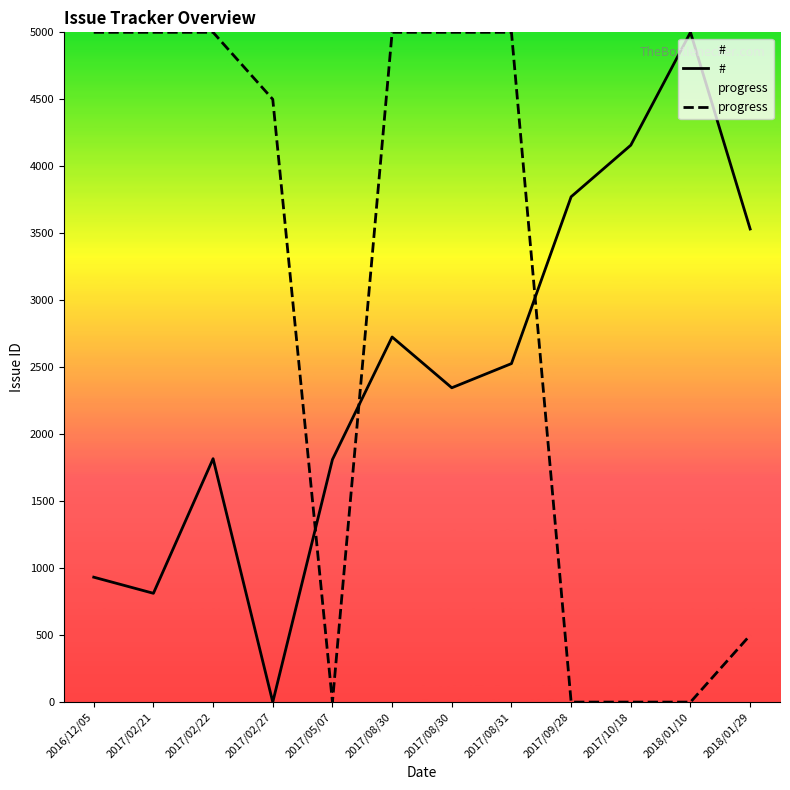

Which has a higher value, 2017/08/31 or 2017/08/30?

2017/08/31